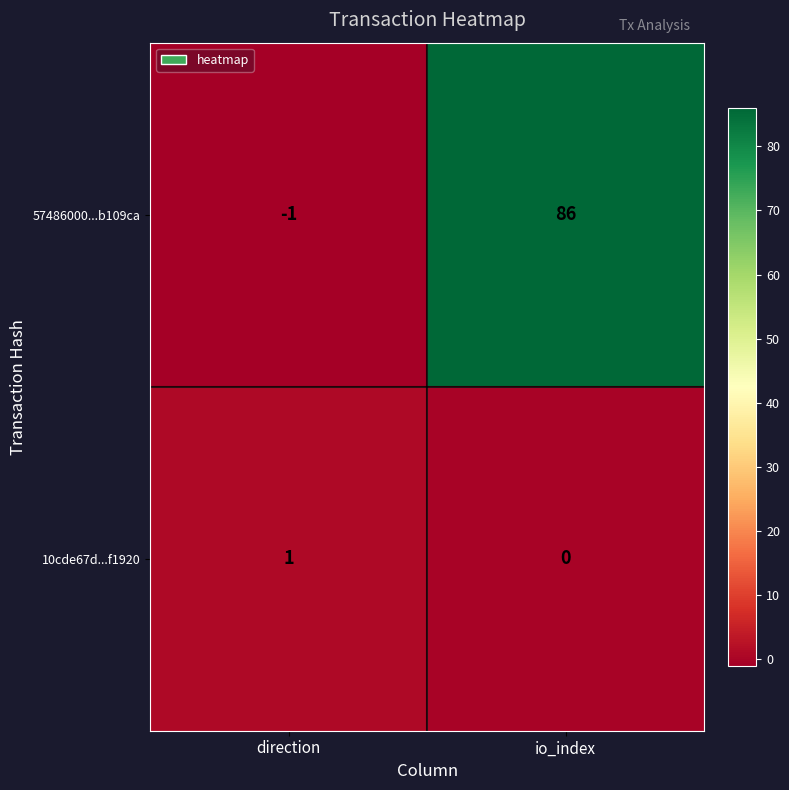

What is the smallest value displayed?

-1